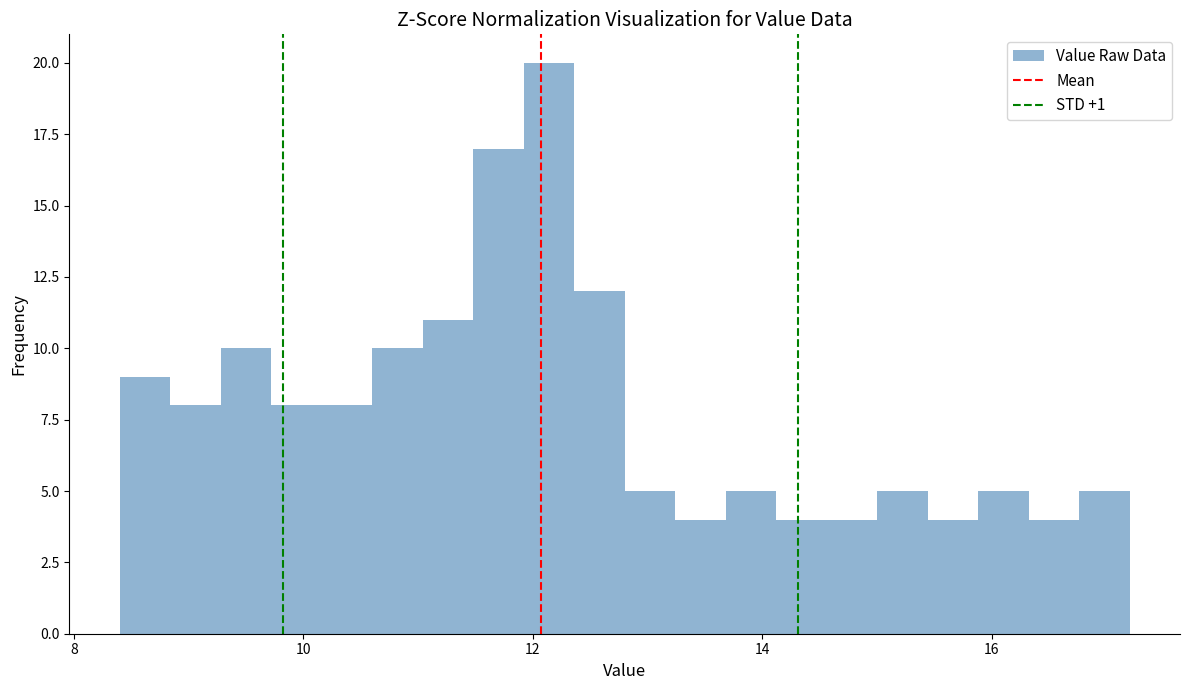

Read against the x-axis, roughly where is the centre of the tallest bar?

12.2